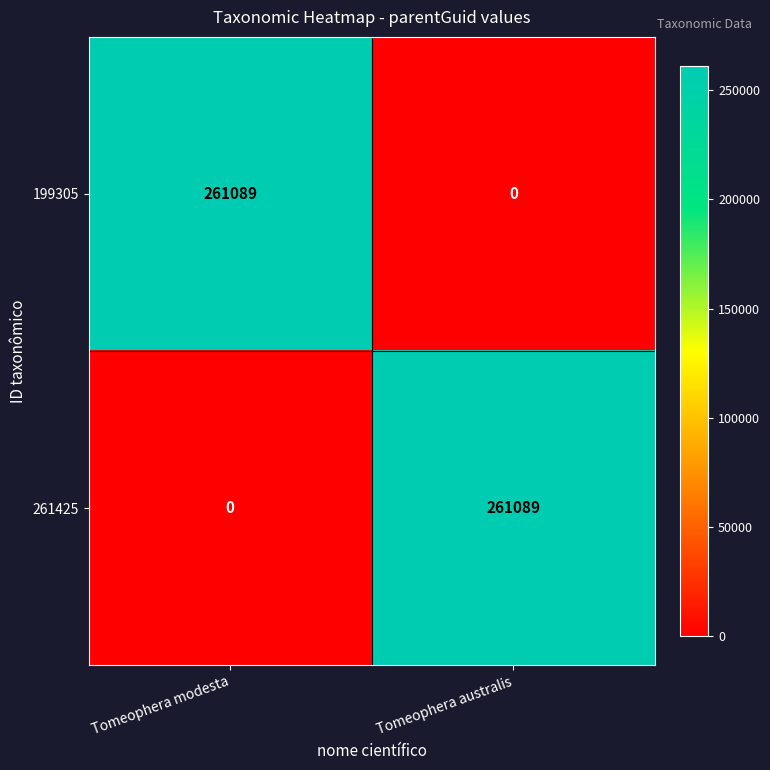

Read the 199305 value at Tomeophera modesta, to the nearest 50.

261100